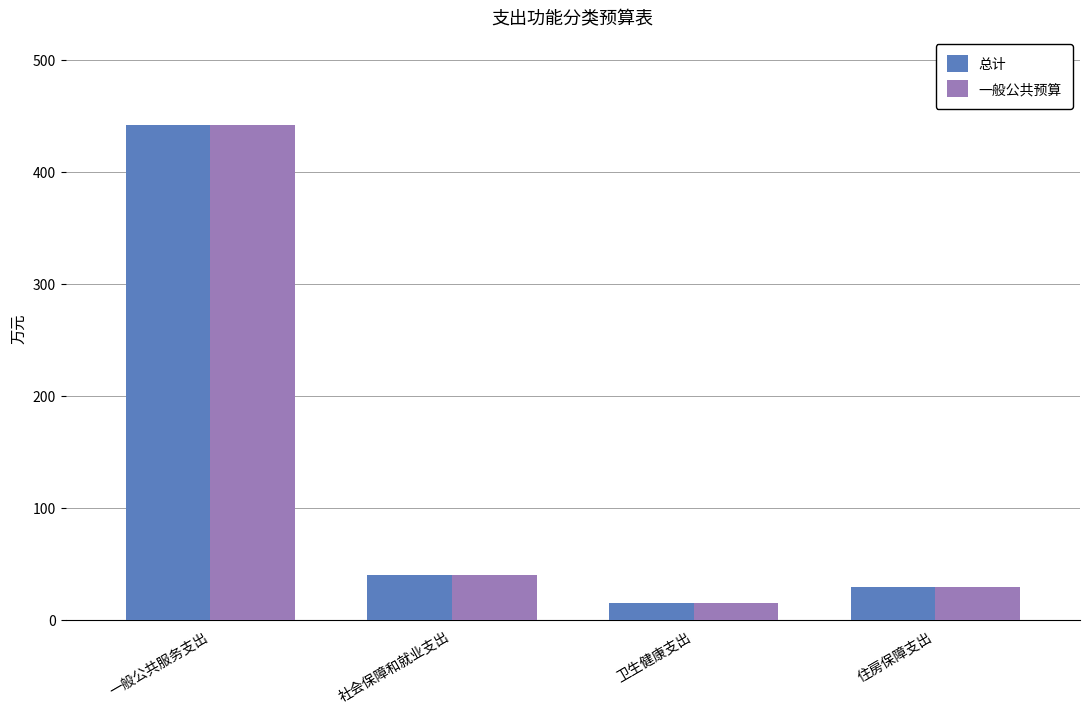

What is the approximate value of 总计 at 住房保障支出?

29.5